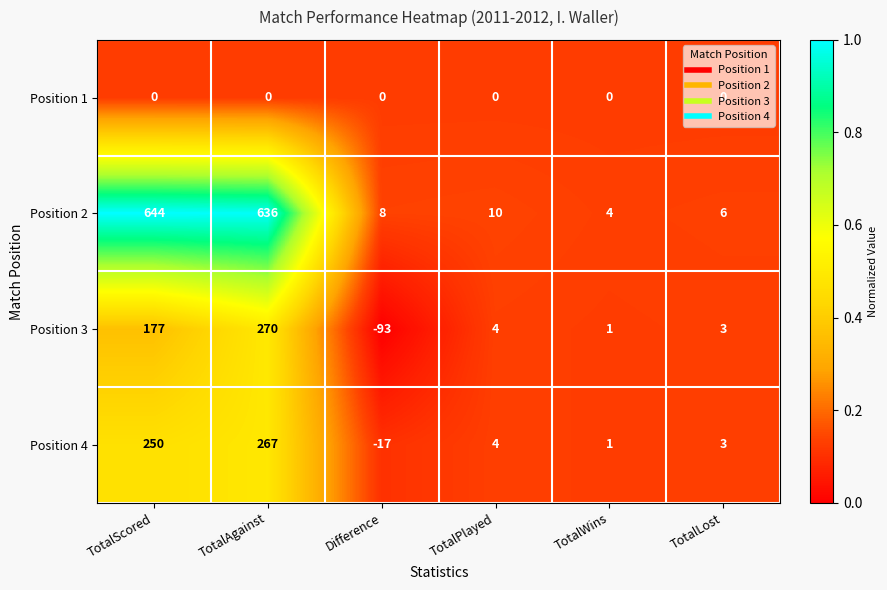

At which category does the chart reach its minimum across all series?

Difference